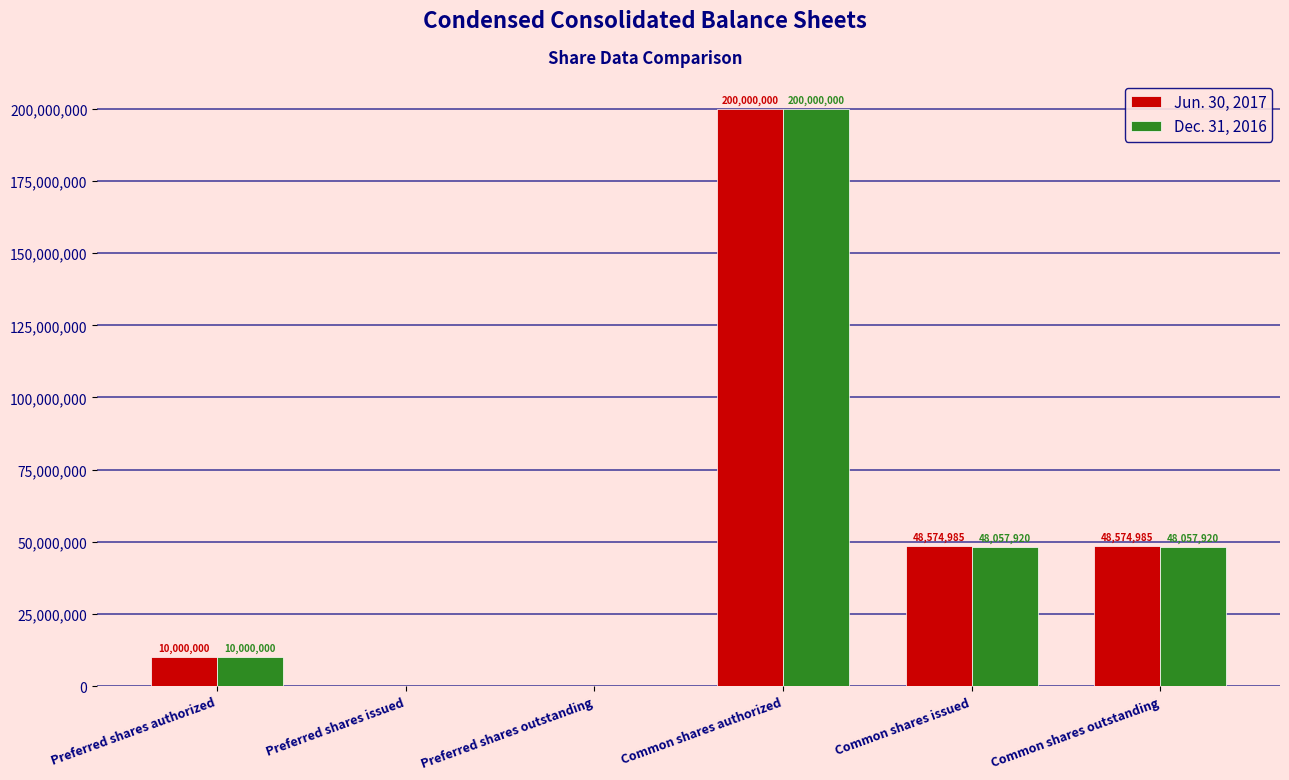

Between Preferred shares outstanding and Common shares issued, which series saw the biggest shift?

Jun. 30, 2017